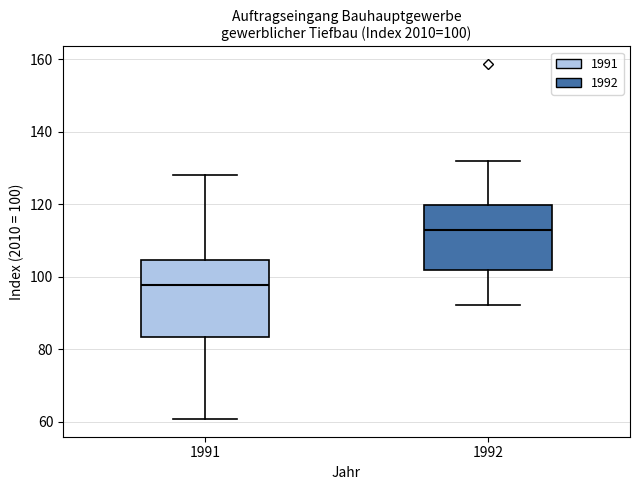

Comparing the boxes themselves (not the whiskers), which one is the tallest?

1991